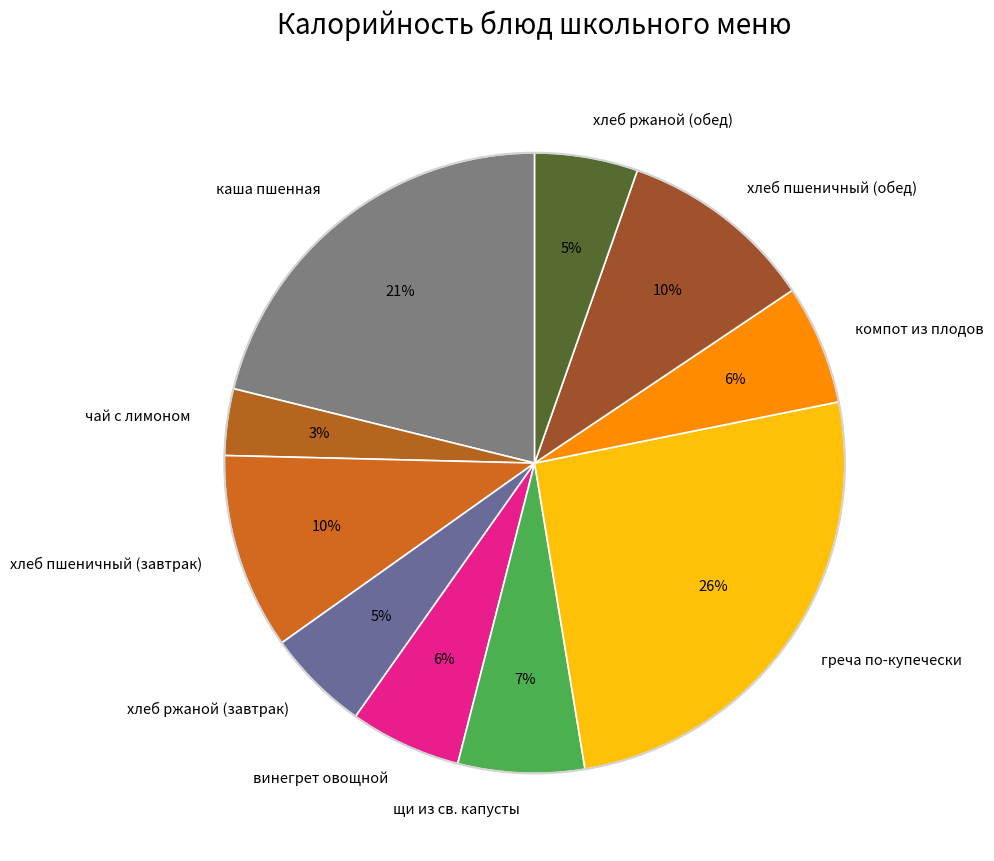

Count the number of slices in the pie.

10